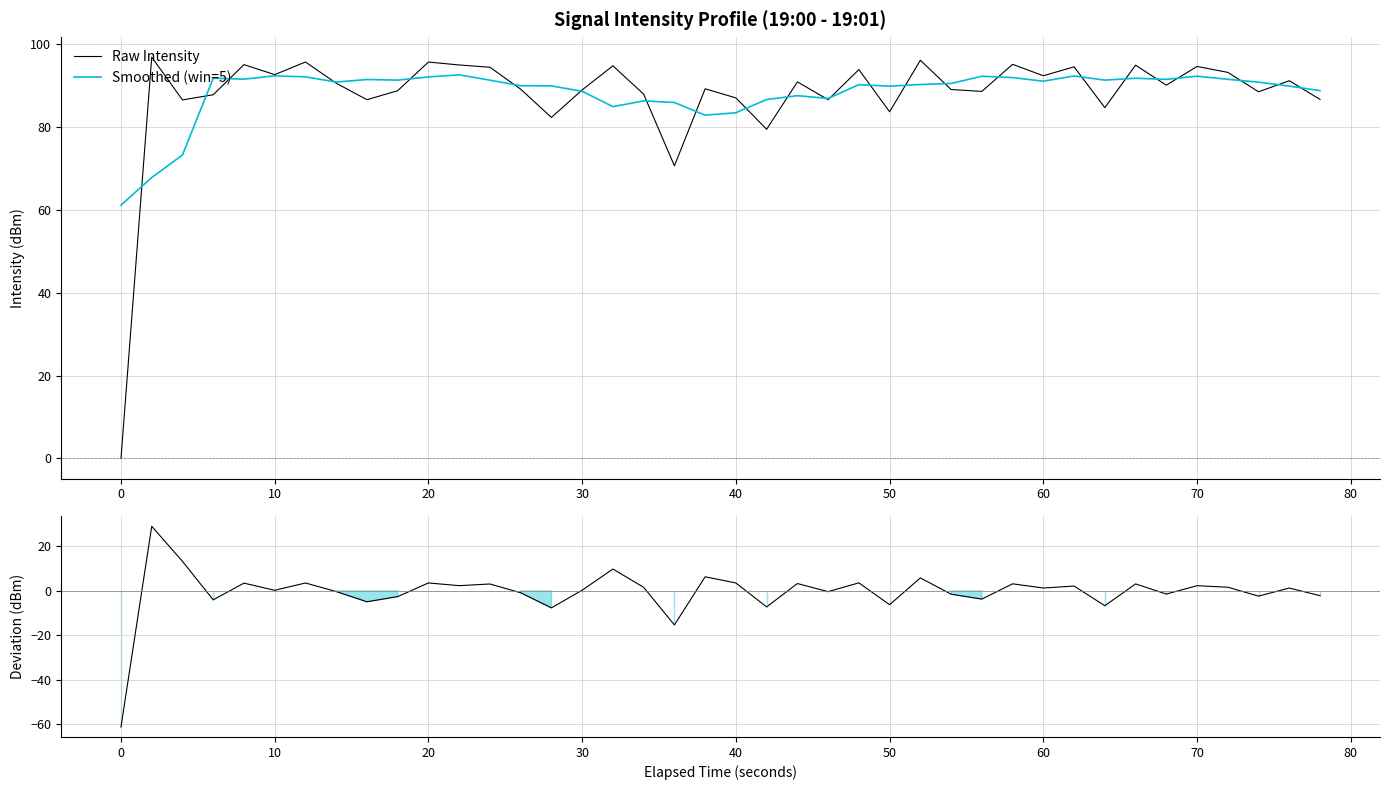

The value of Smoothed (win=5) at 24 is 160.5. True or false?

False